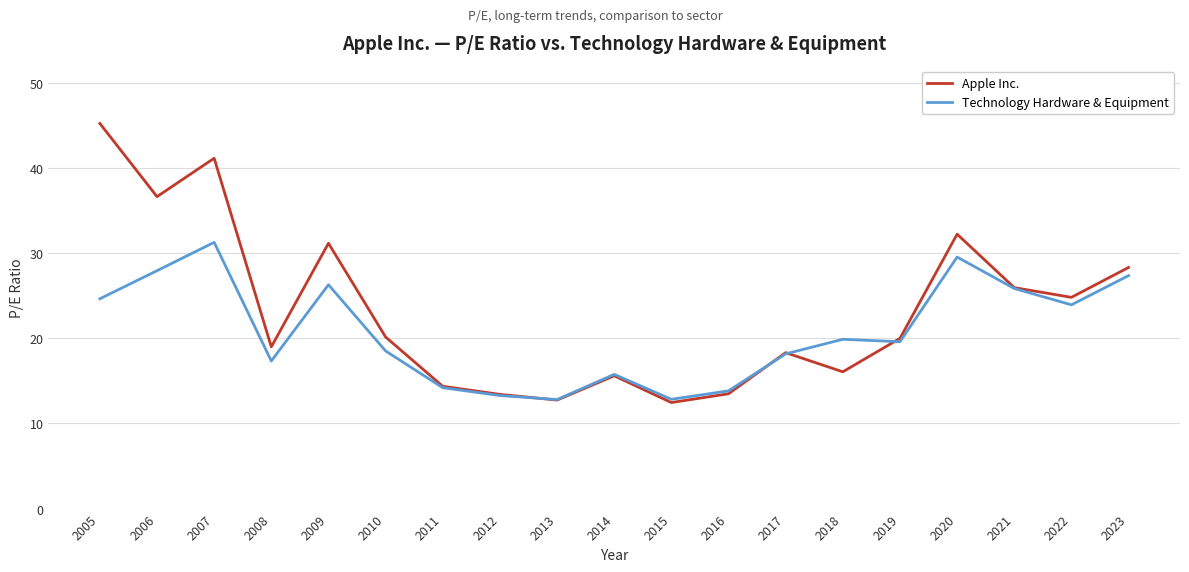

In Technology Hardware & Equipment, how many points are higher than both neighbors (excluding endpoints)?

5